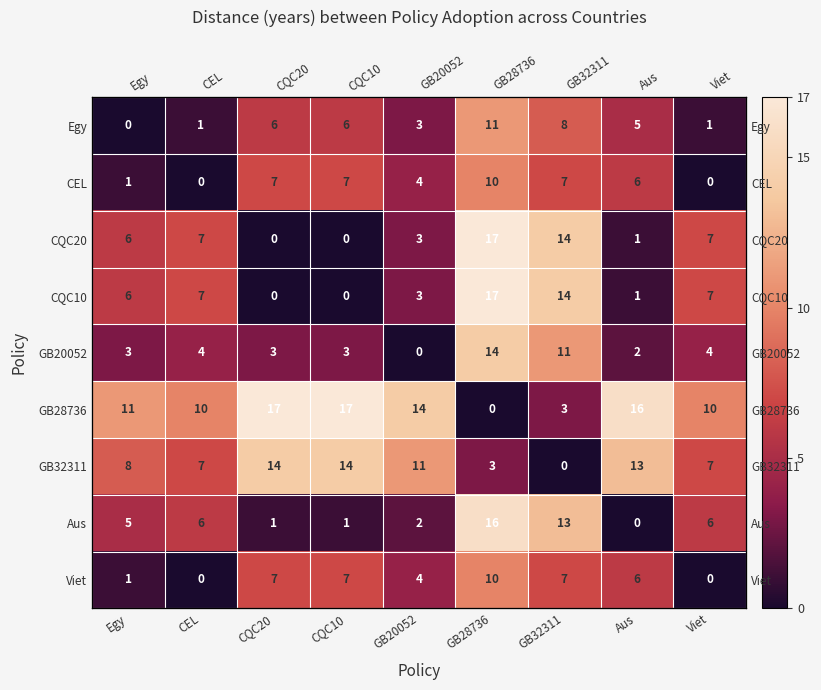

At which label does CQC20 first exceed 6?

CEL